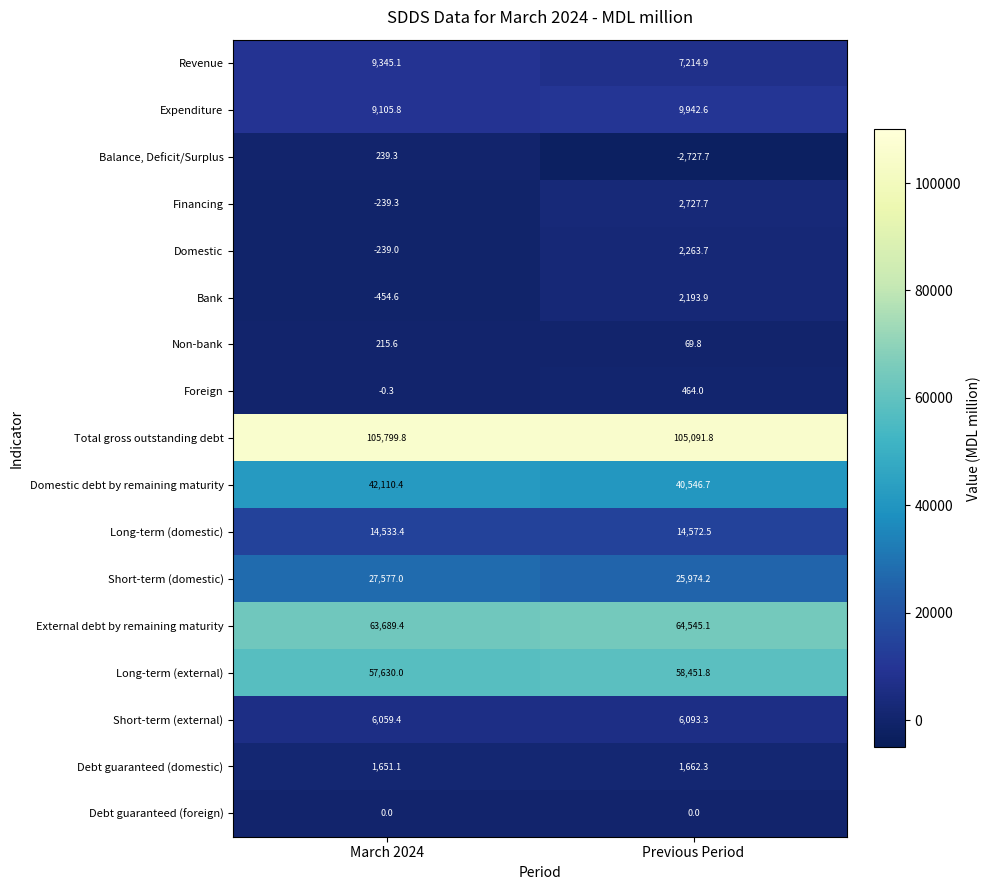

At which category is the sum across all series the highest?

Previous Period